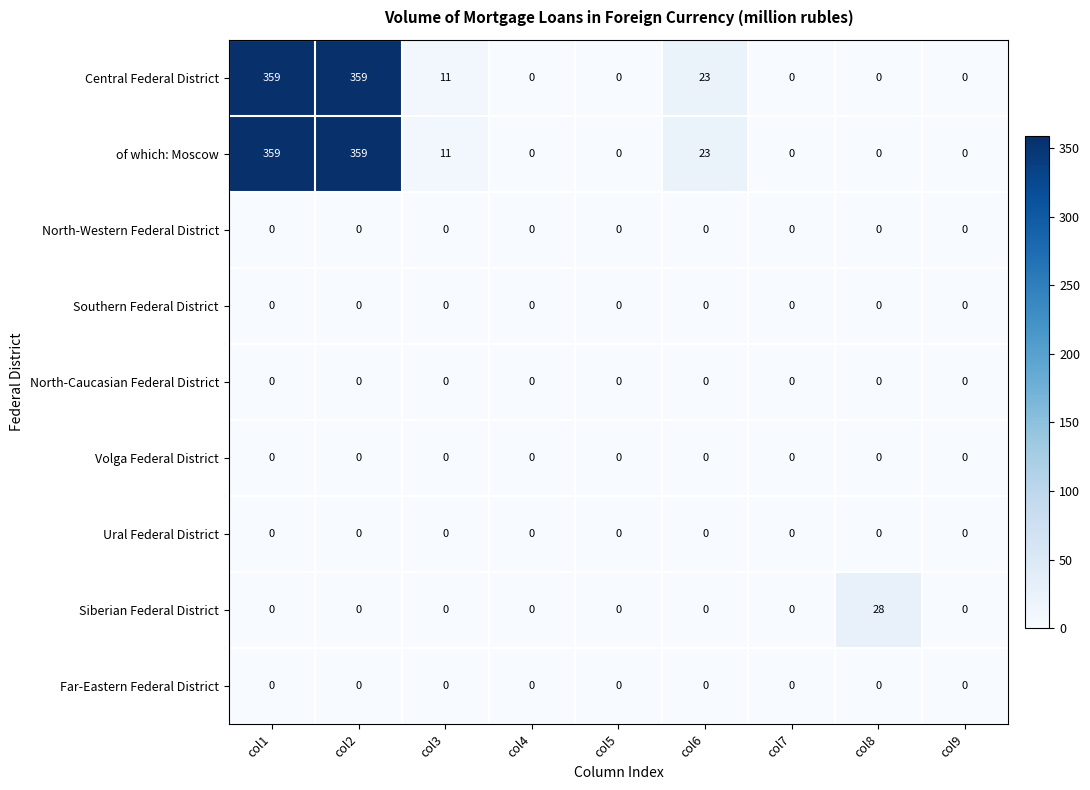

What is the maximum value shown in the chart?

359